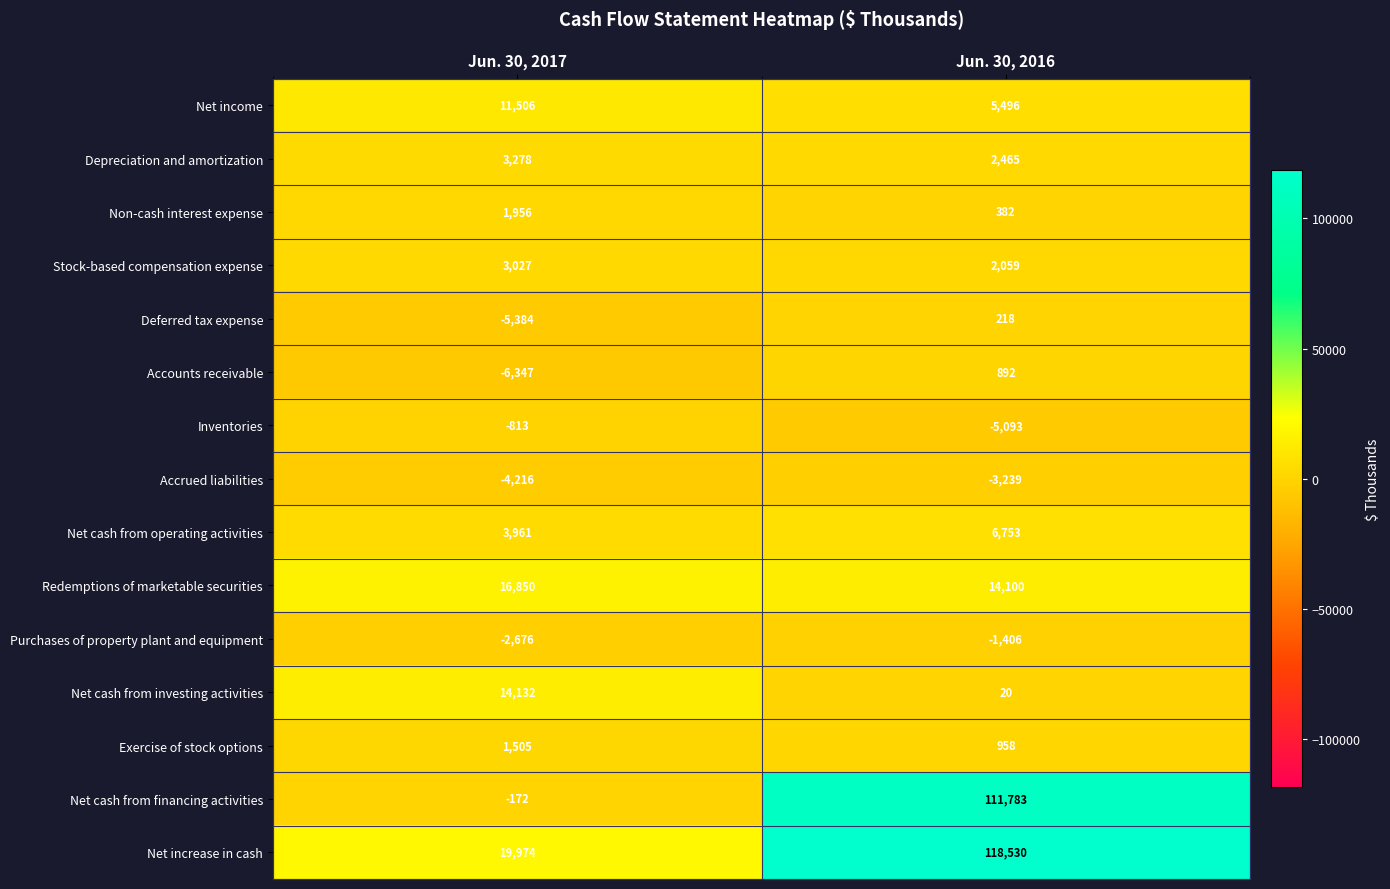

What value does the Accounts receivable series have at Jun. 30, 2017, to the nearest 10?

-6350